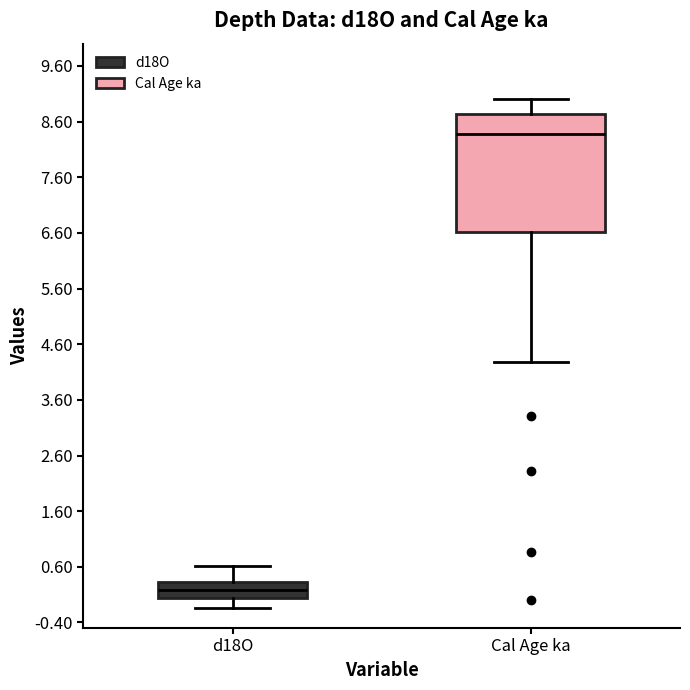

Reading left to right, read every box against the y-axis: the position of its median line, the range the box covers, and the ends of its whiskers. The values are not printed on the chart, so give them approximately, as read against the axis.

d18O: median 0.2, box 0.0 to 0.3, whiskers -0.1 to 0.6
Cal Age ka: median 8.4, box 6.6 to 8.7, whiskers 4.3 to 9.0